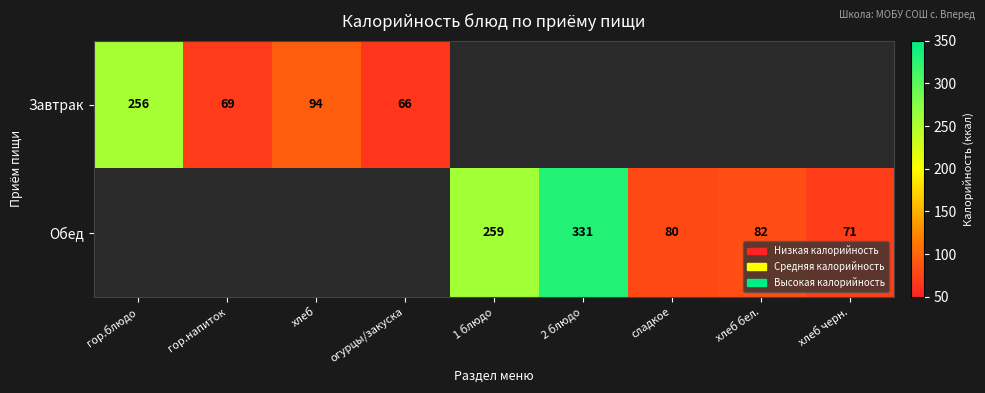

The Завтрак series shows 150 at хлеб. True or false?

False